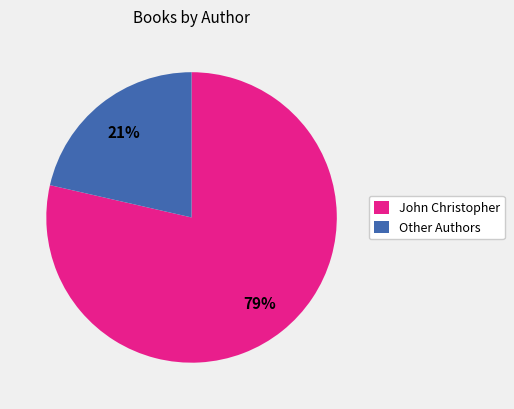

To the nearest percent, what percentage of the pie is Other Authors?

21%